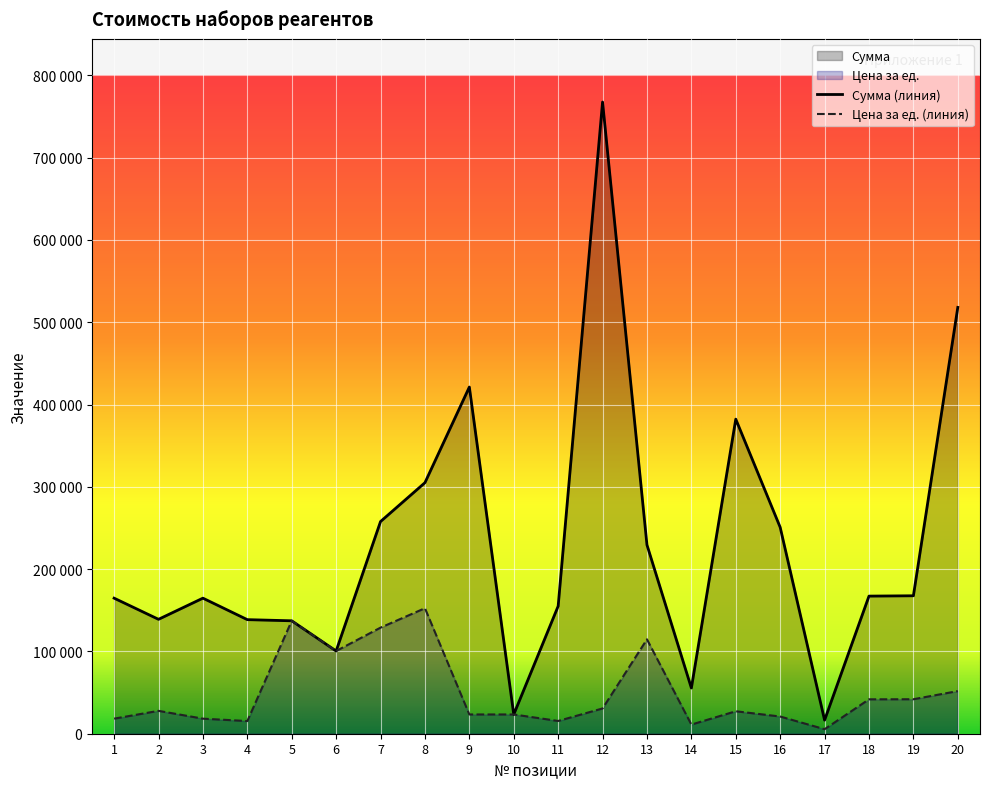

Read the Сумма value at 16, to the nearest 10.

250800